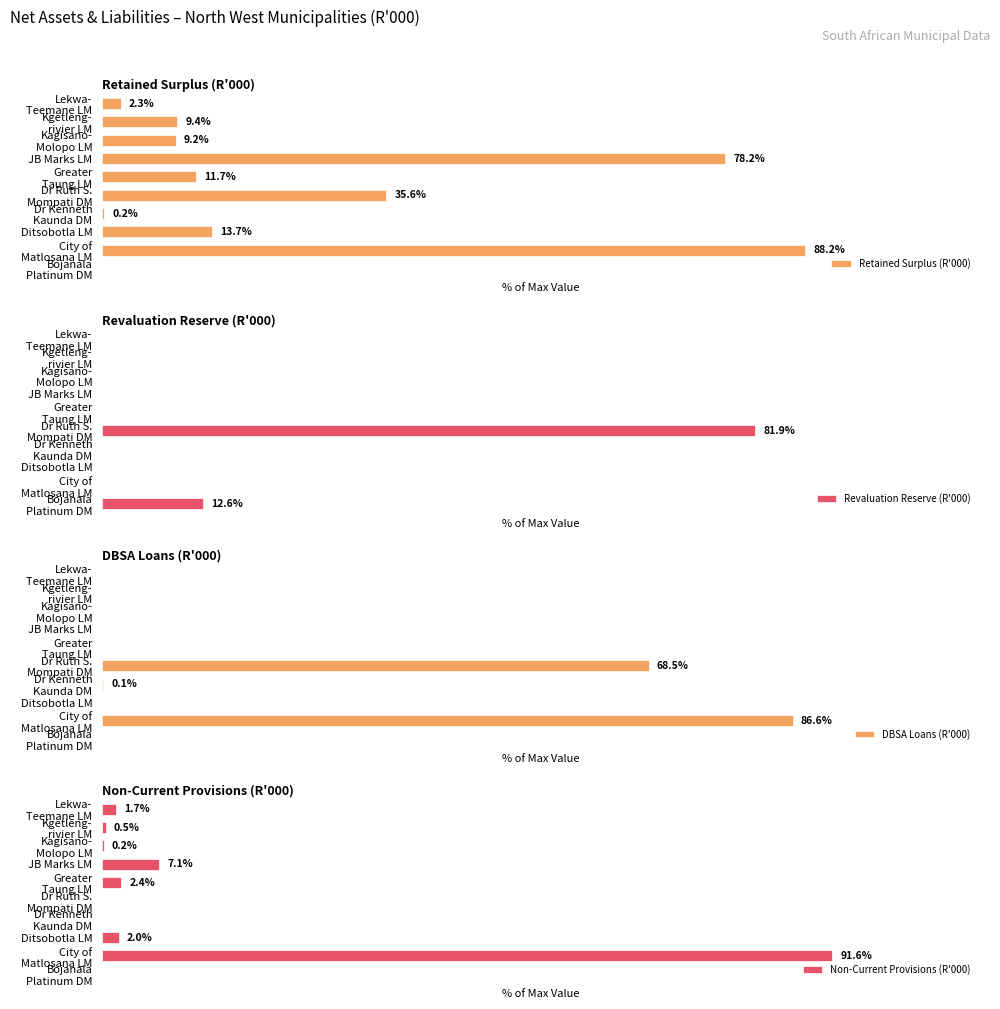

The Retained Surplus (R'000) series shows 49.8 at JB Marks LM. True or false?

False